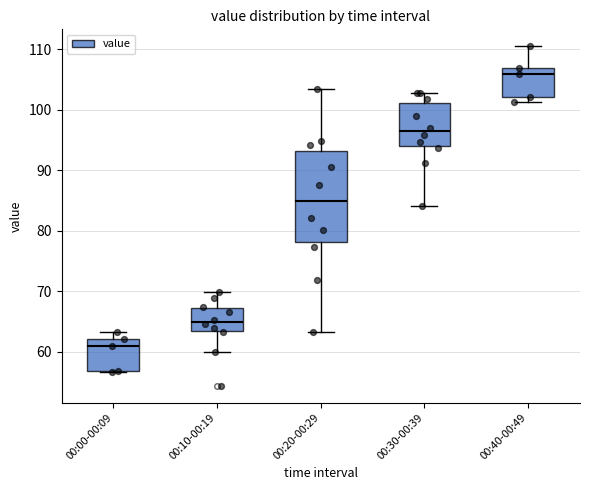

Where is the upper edge of the box for 00:20-00:29 on the y-axis? The values are not printed on the chart, so give them approximately, as read against the axis.

93